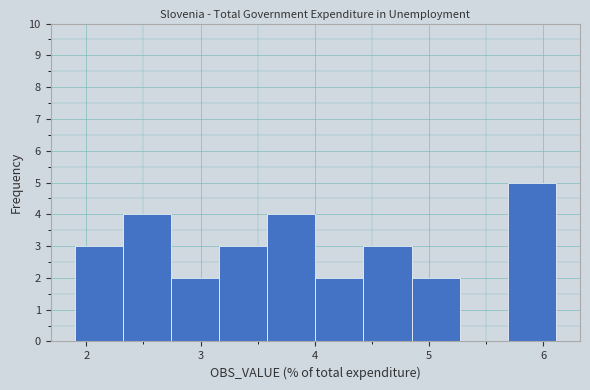

Reading left to right, transcribe this chart: for each bar, give the range it covers on the x-axis and its height. Neither the bar edges nor the heights are printed on the chart, so give them approximately, as read against the axes.

1.9 to 2.3: 3
2.3 to 2.7: 4
2.7 to 3.2: 2
3.2 to 3.6: 3
3.6 to 4.0: 4
4.0 to 4.4: 2
4.4 to 4.8: 3
4.8 to 5.3: 2
5.3 to 5.7: 0
5.7 to 6.1: 5